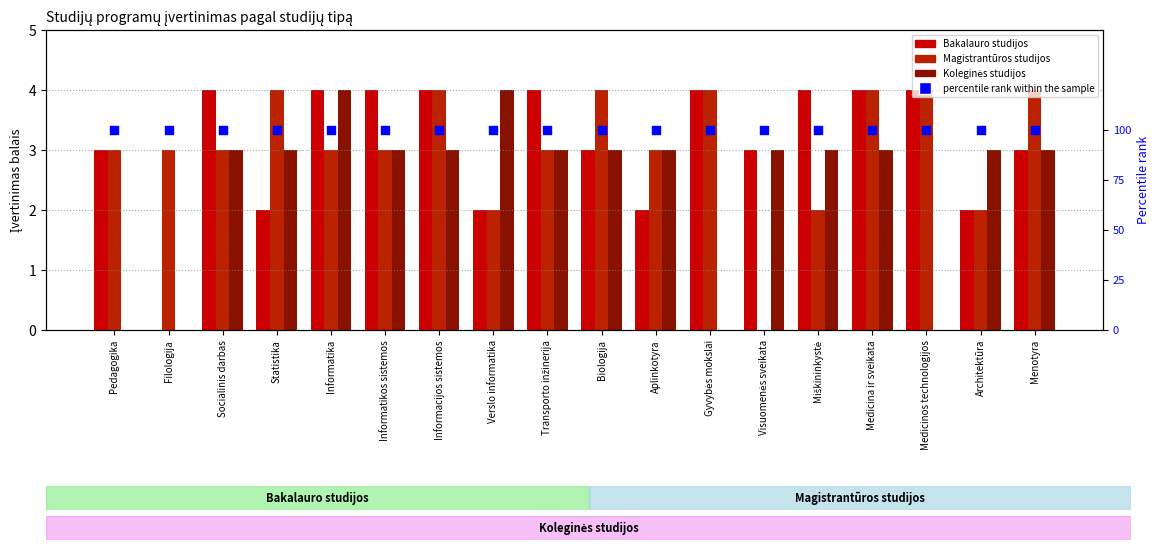

Which series has the largest total across all categories?

percentile rank within the sample